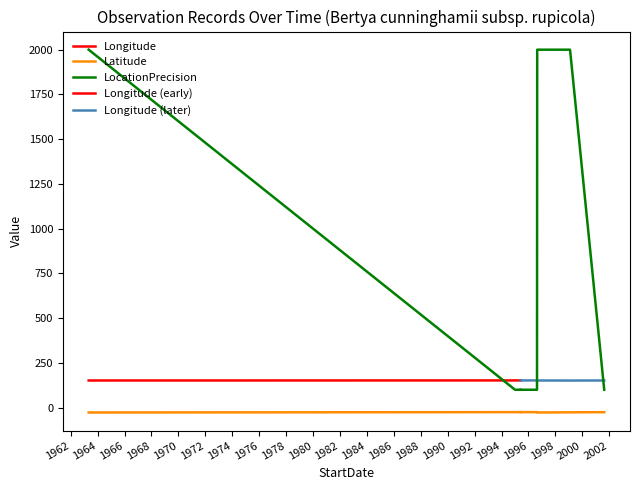

Rank the series by their average value, from highest to lowest.

LocationPrecision, Longitude, Latitude